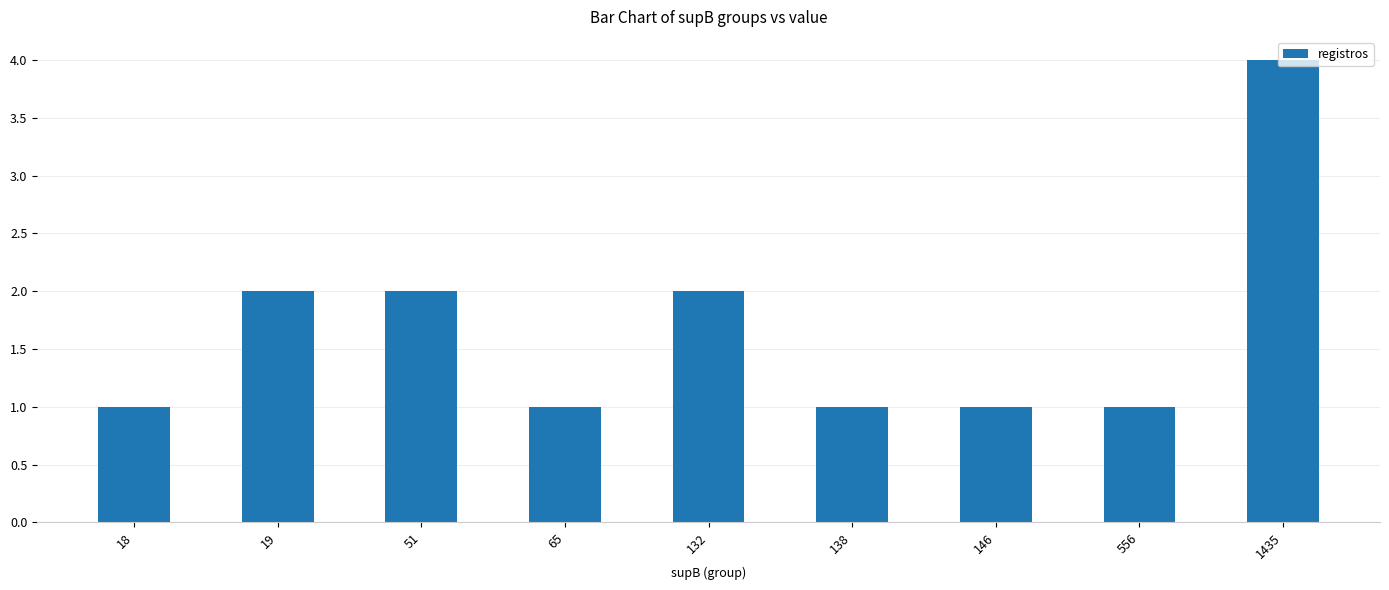

What is the ratio of the value at 138 to the value at 18?

1.0